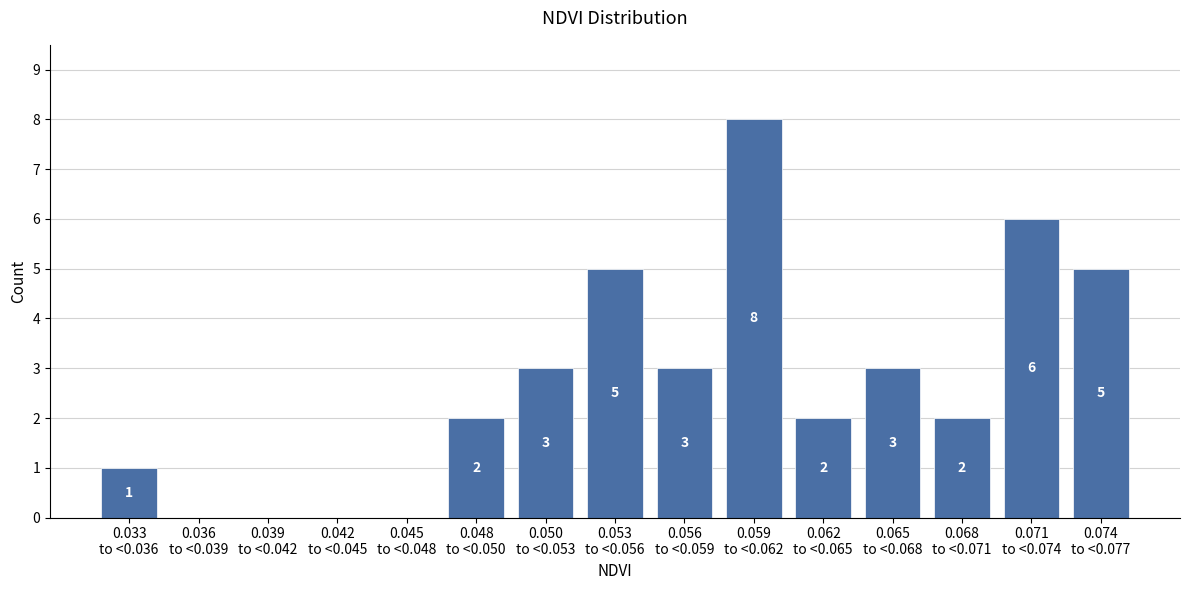

What is the greatest value displayed?

8